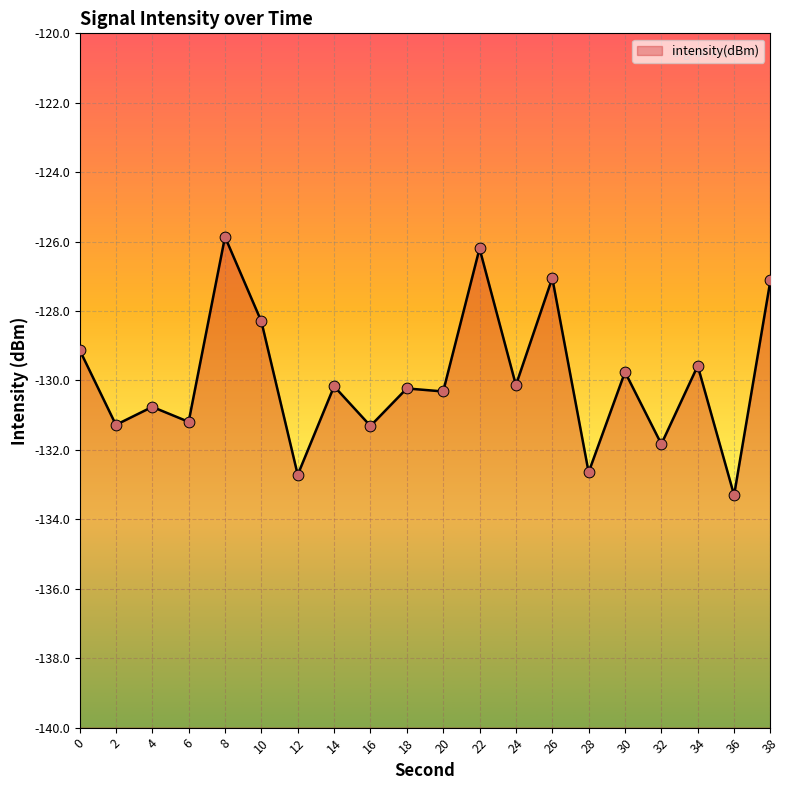

What is the change in value from 18 to 30?

+0.5